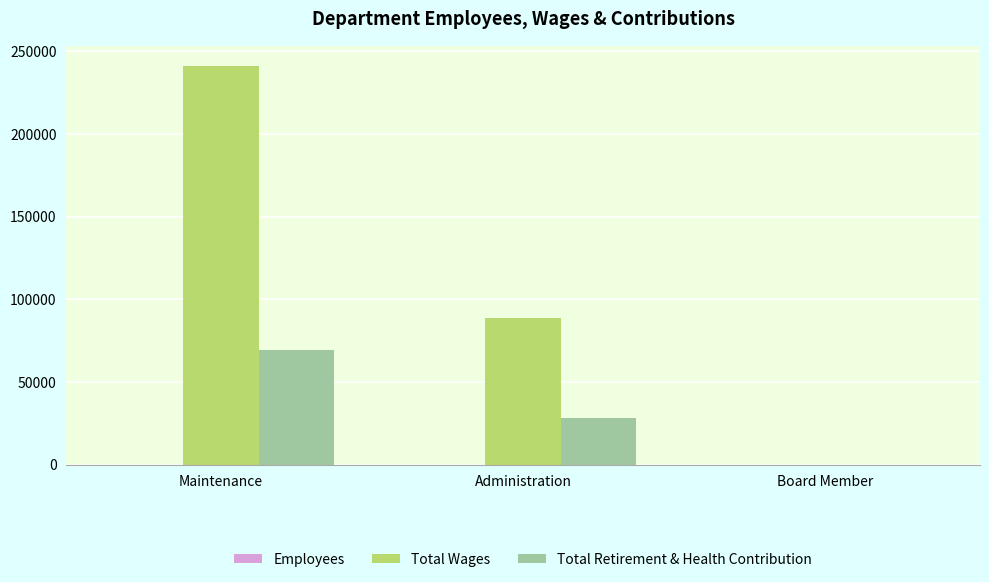

Are the bars horizontal?

No